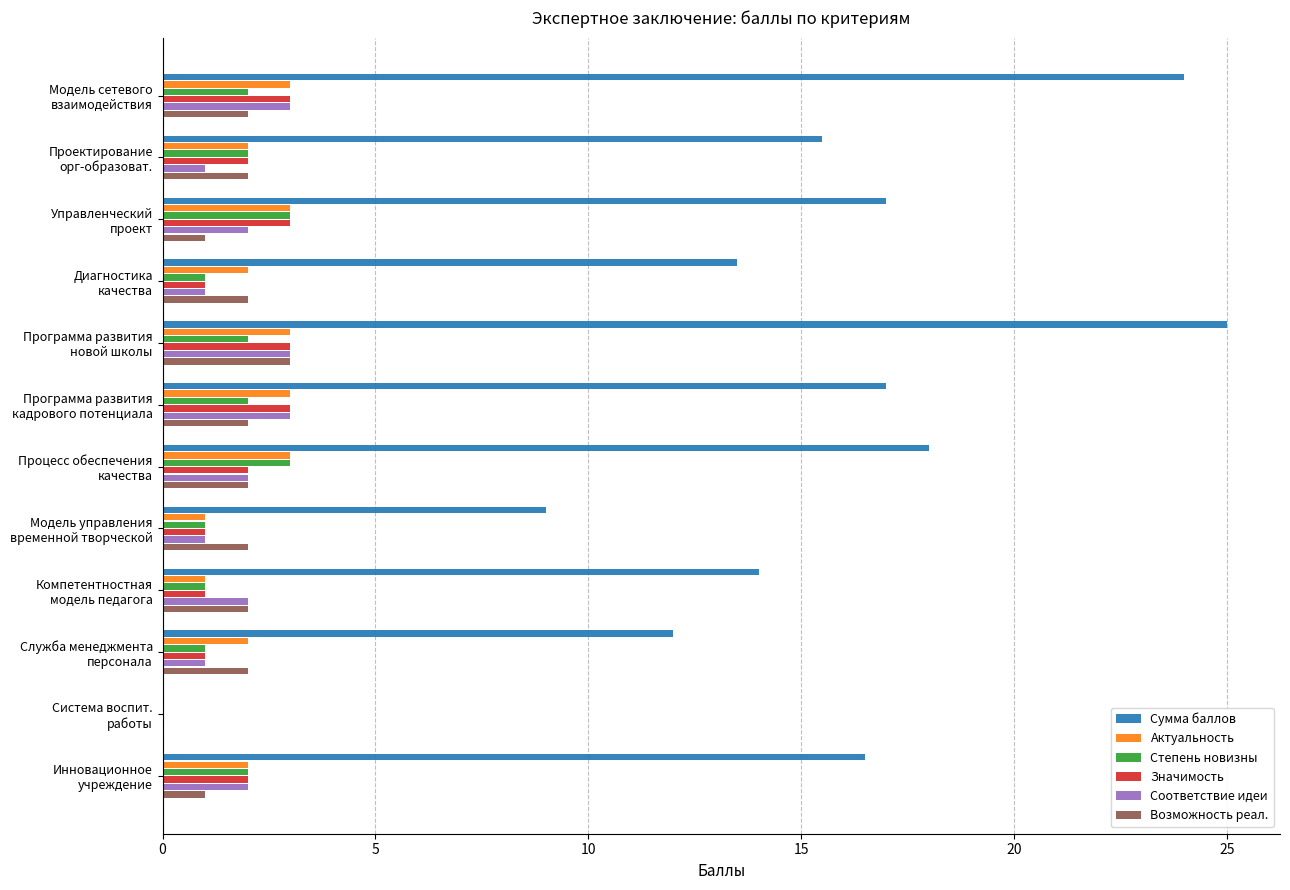

Which series has the largest total across all categories?

Сумма баллов